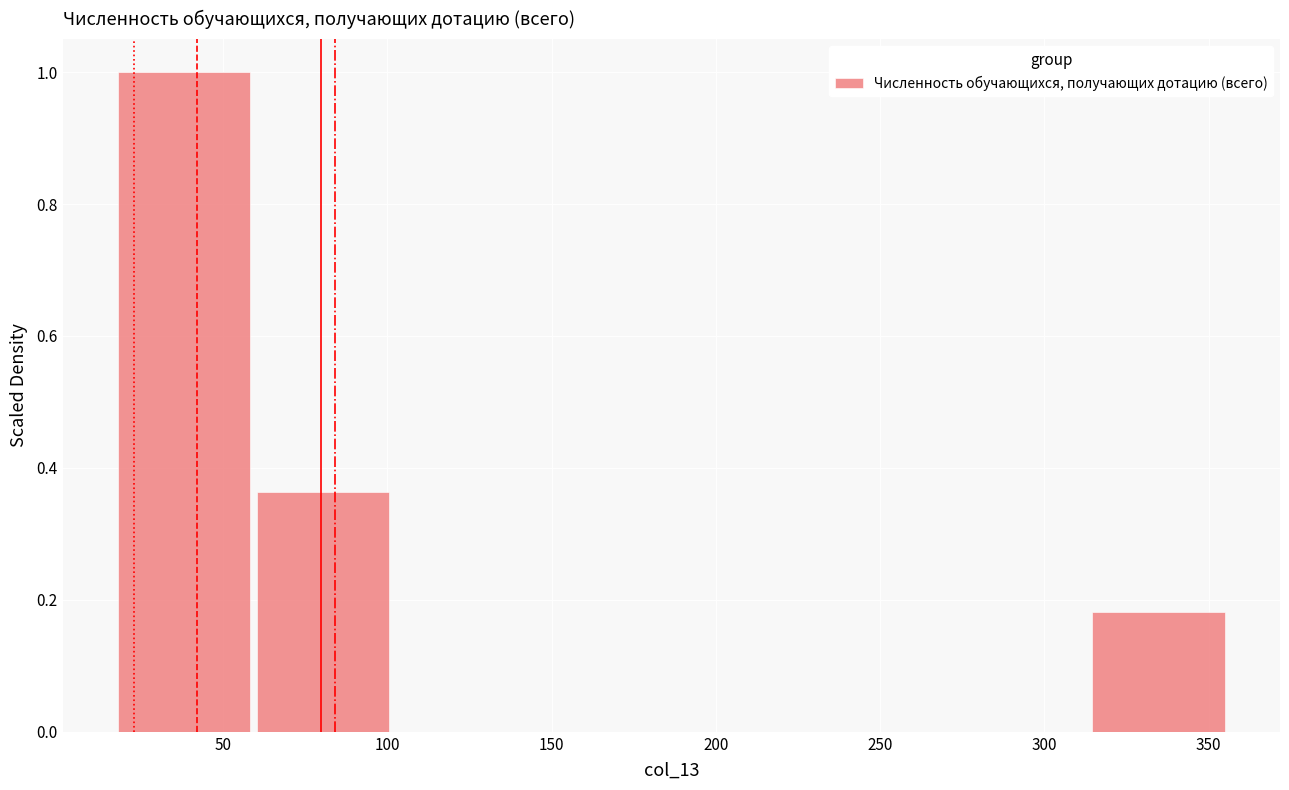

What is the height of the bar covering 315 to 355 on the x-axis? Neither the bar edges nor the heights are printed on the chart, so give them approximately, as read against the axes.

0.18